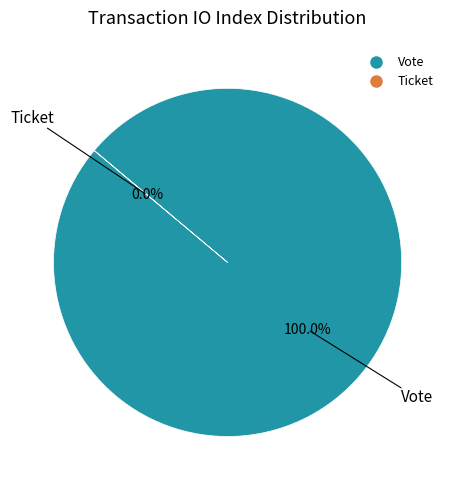

What is the majority slice?

Vote